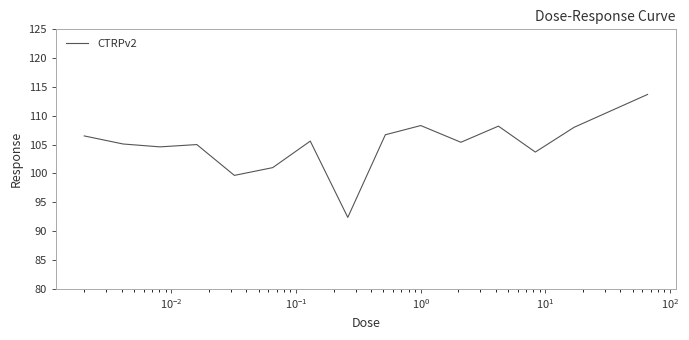

What is the minimum value shown in the chart?

92.4